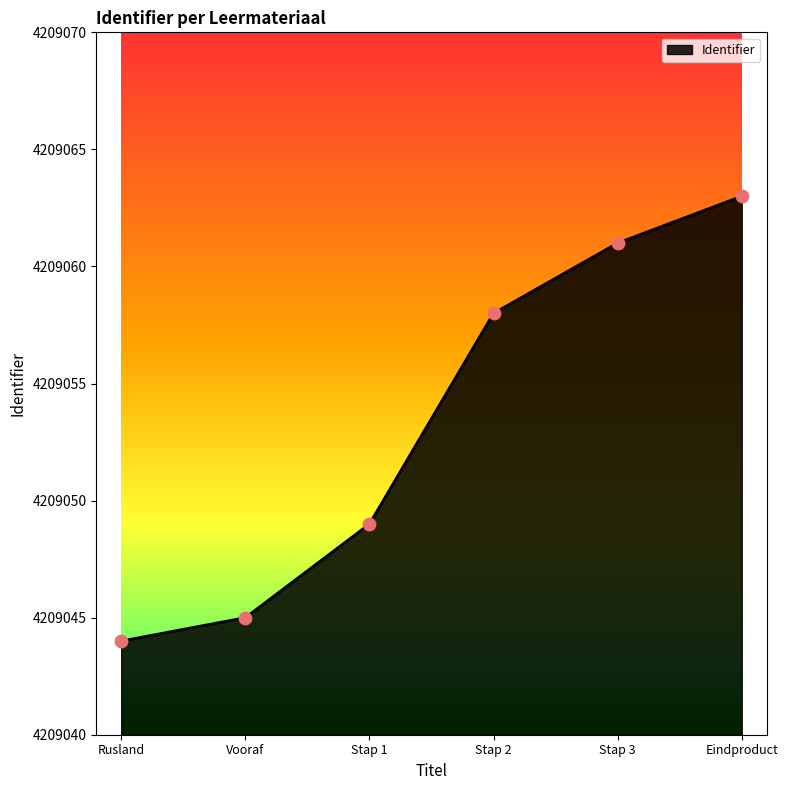

What is the change in value from Vooraf to Stap 1?

+4